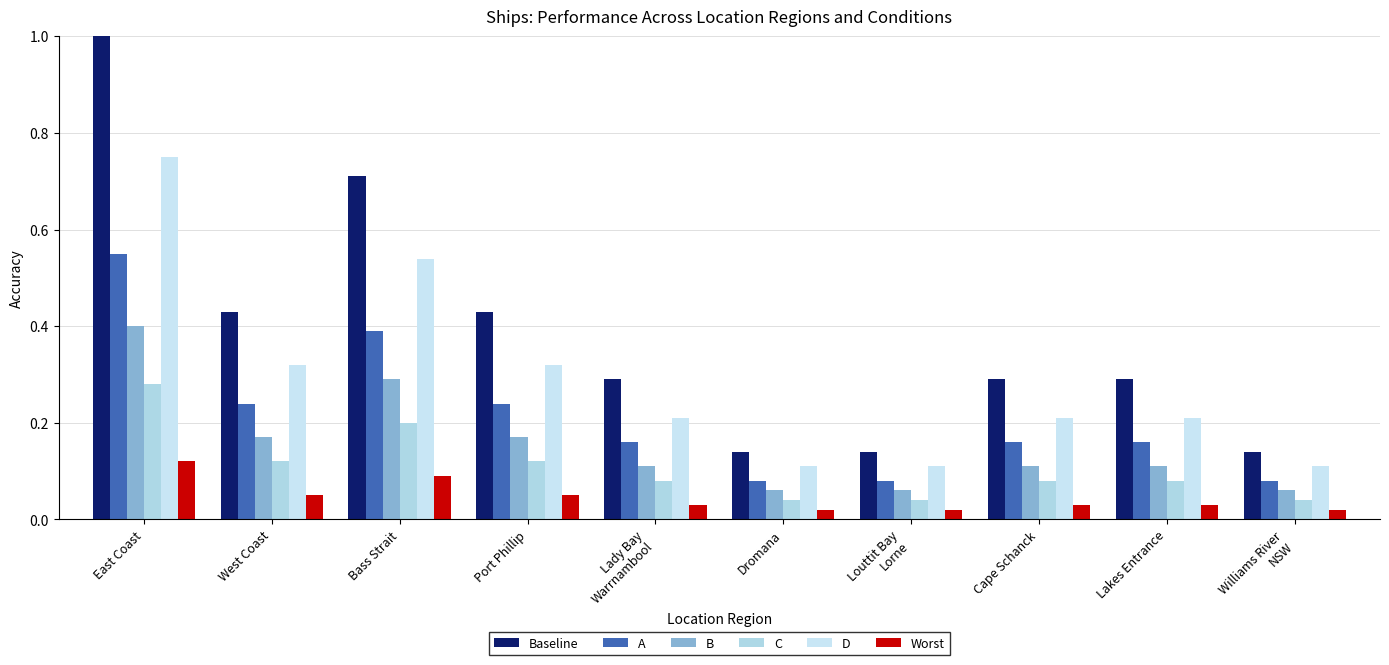

What is the difference between the maximum and minimum values in the D series?

0.6